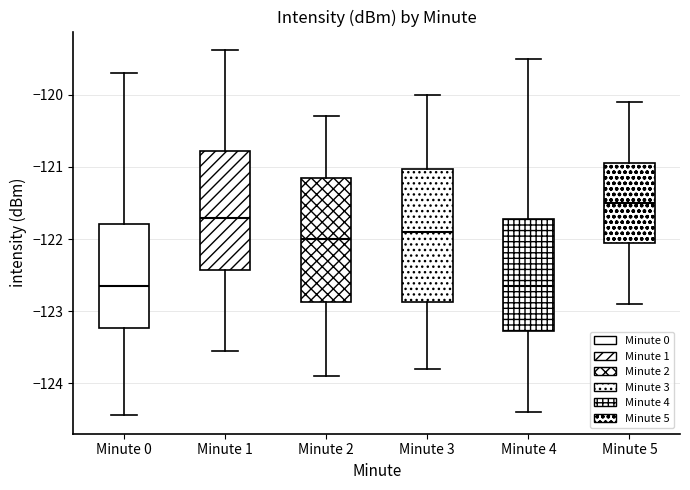

Comparing the boxes themselves (not the whiskers), which one is the tallest?

Minute 3